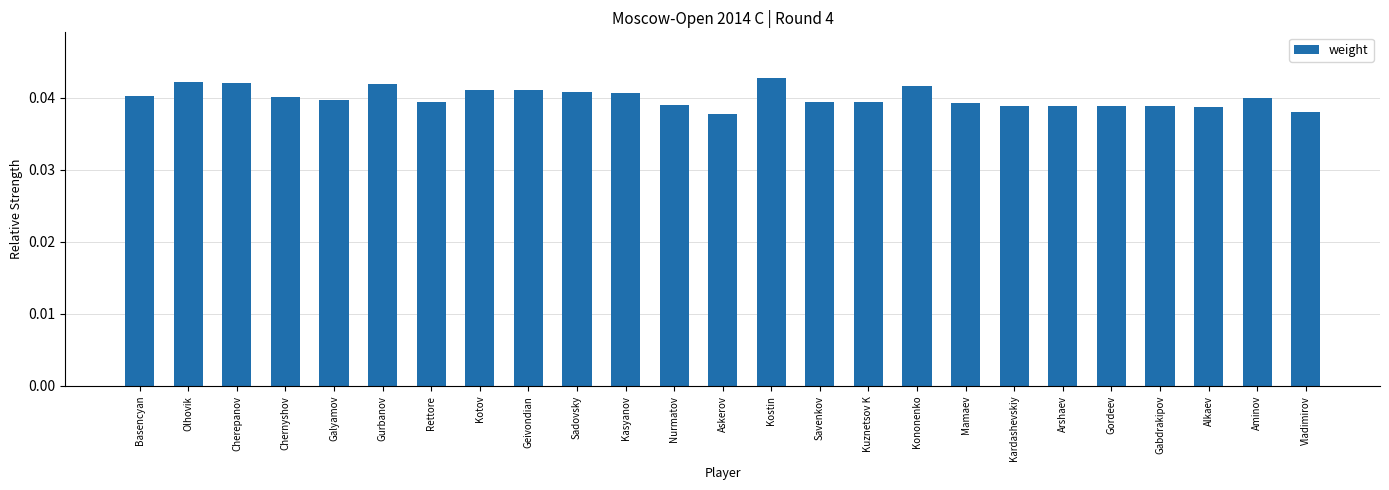

The value at Kostin is 0.1. True or false?

False